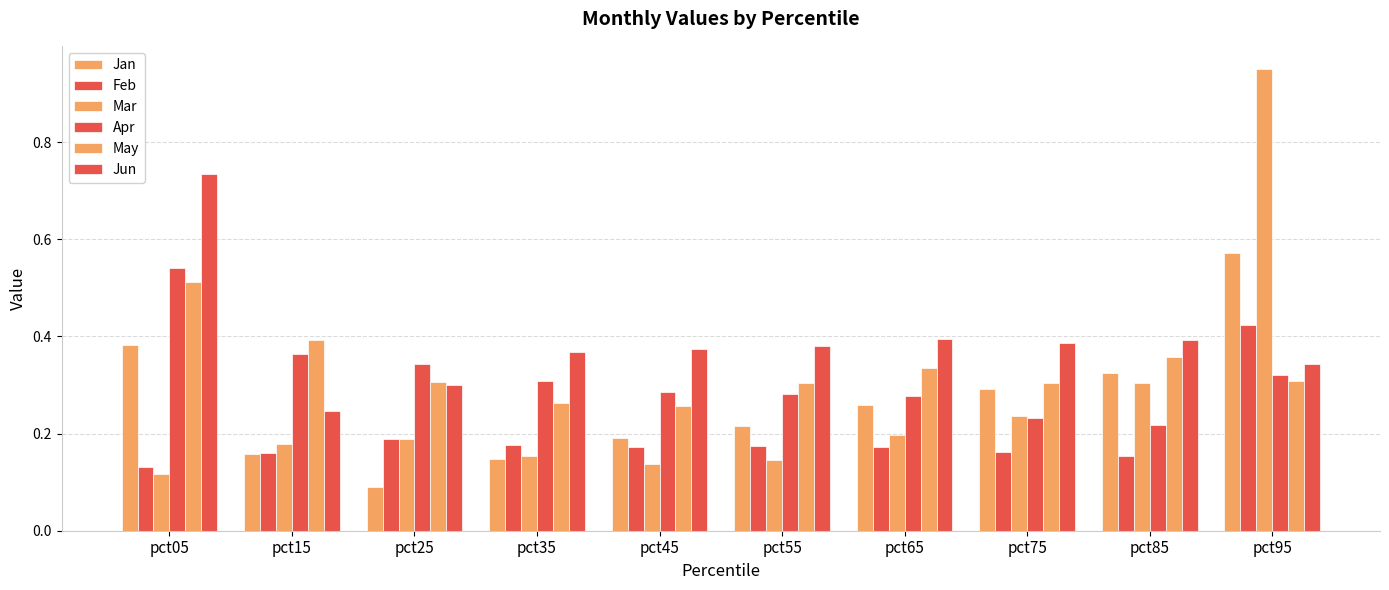

At which category is the sum across all series the highest?

pct95